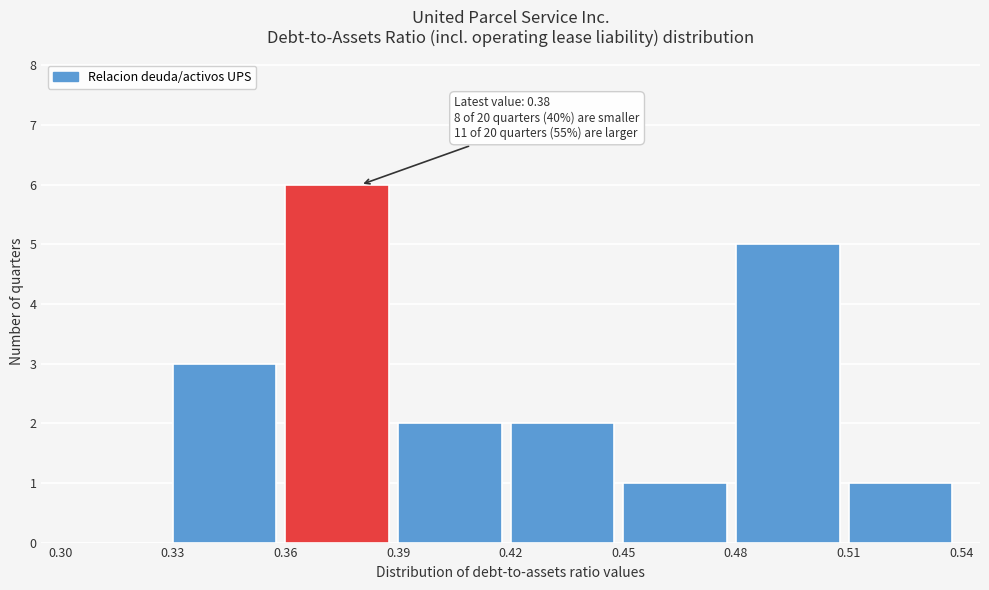

Which range on the x-axis has the tallest bar?

0.36 to 0.39